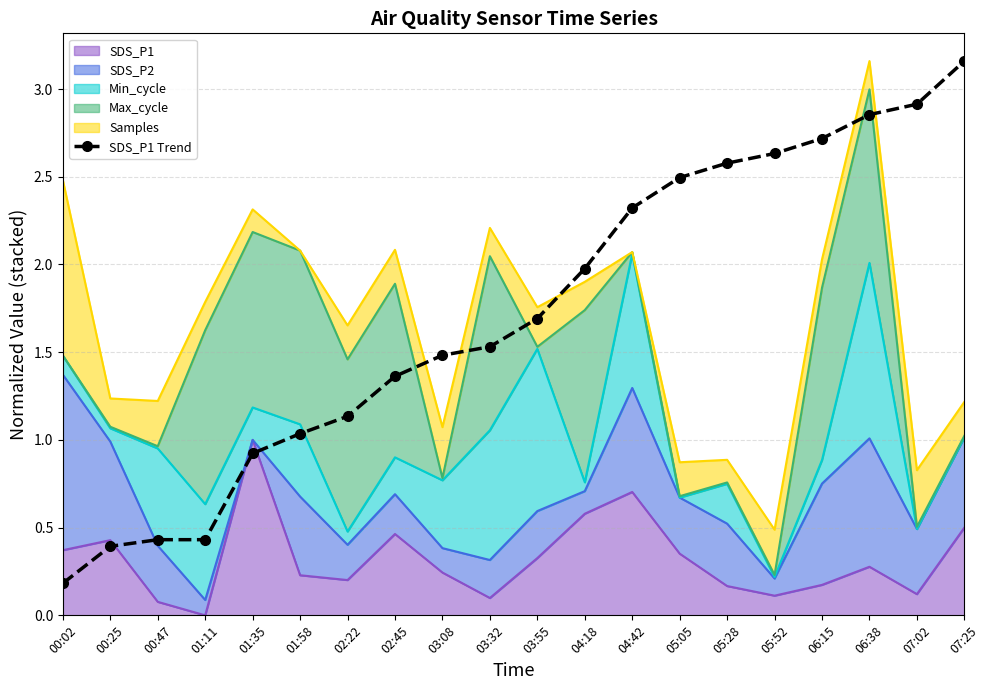

What is the average value?

1.7